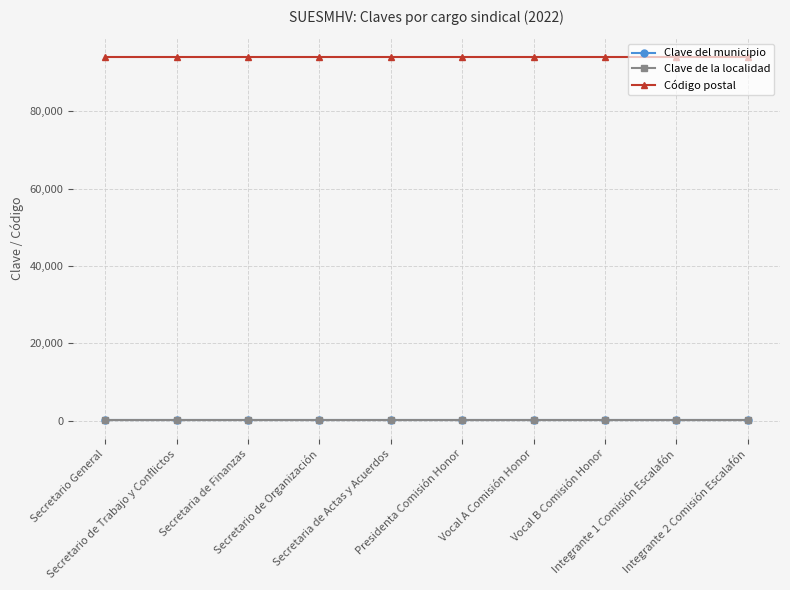

How many series are shown in this chart?

3